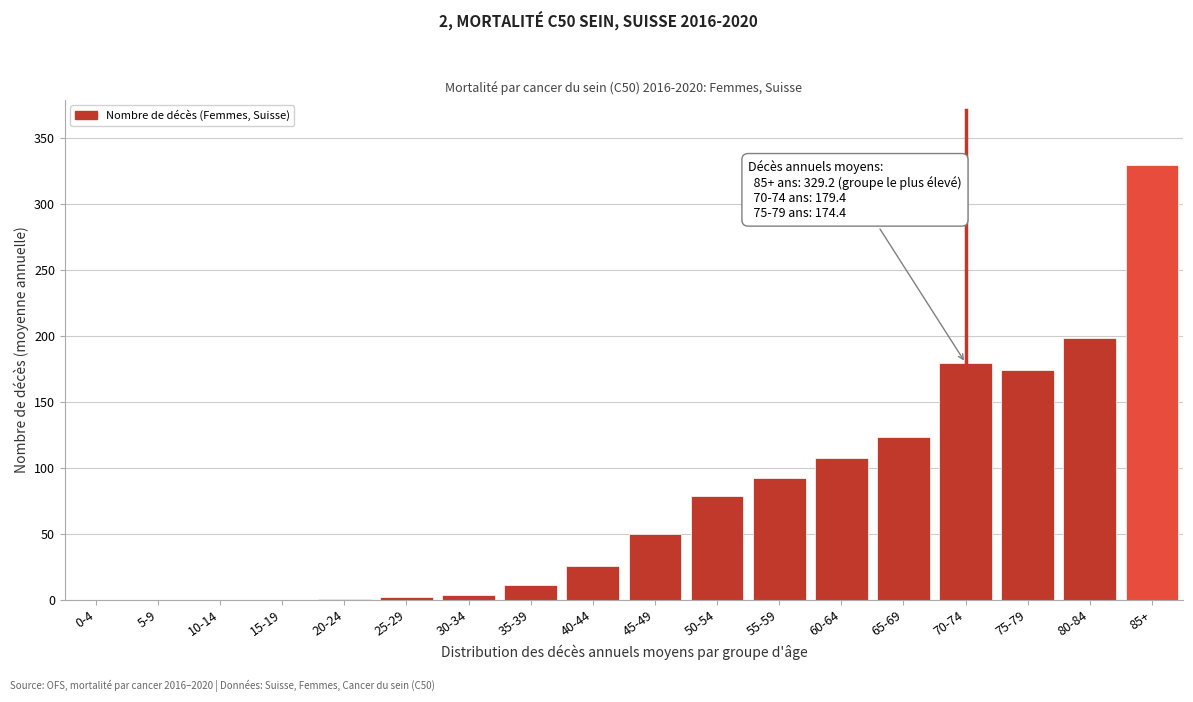

Which category has the highest value across all series?

85+